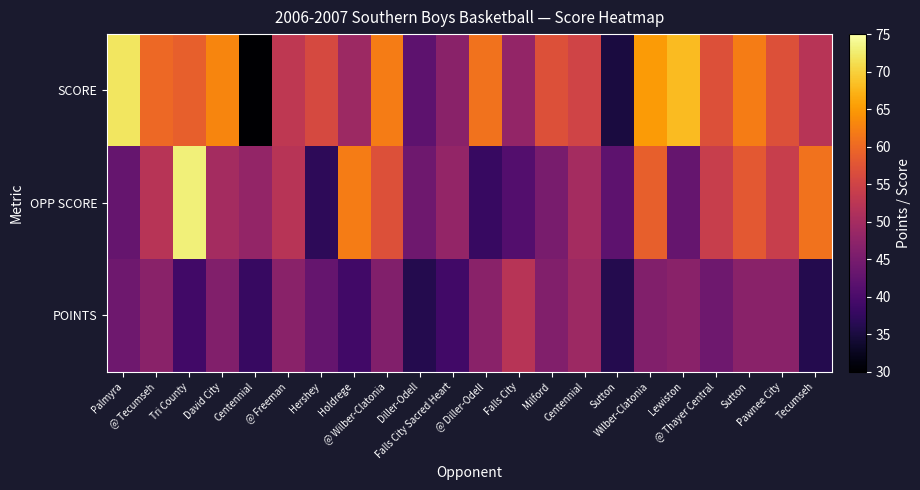

Between @ Tecumseh and Milford, which series saw the biggest shift?

OPP SCORE